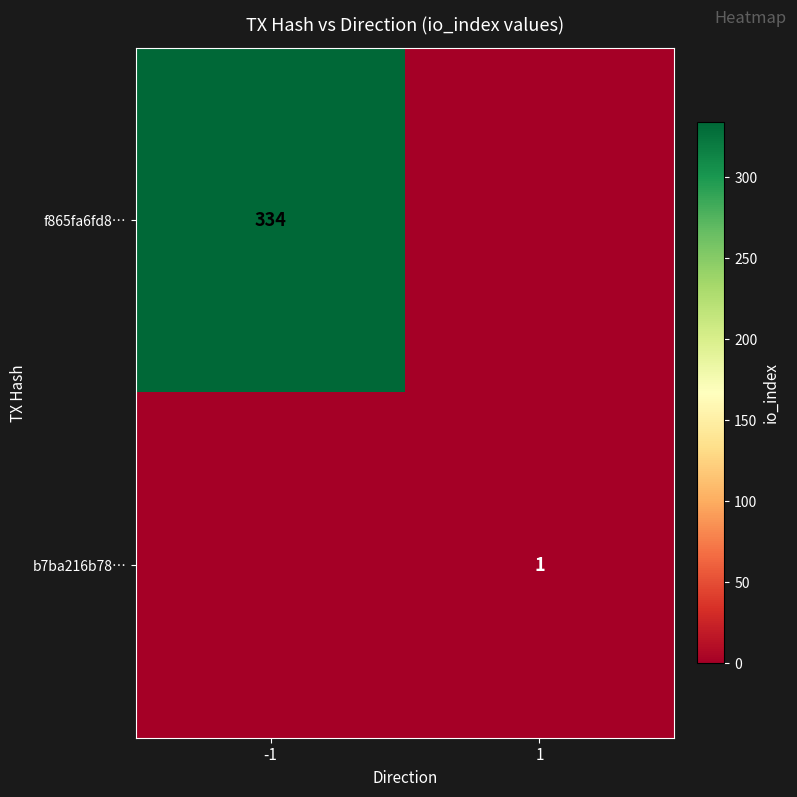

What is the total value across all series at 1?

1